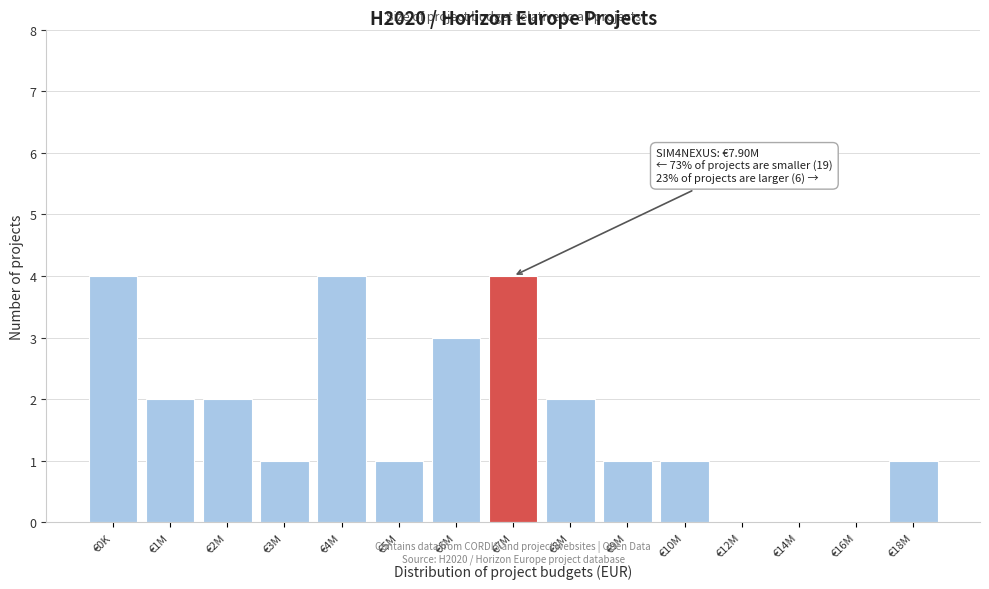

Reading right to left, list all the values displayed in this chart.

€18M=1	€16M=0	€14M=0	€12M=0	€10M=1	€9M=1	€8M=2	€7M=4	€6M=3	€5M=1	€4M=4	€3M=1	€2M=2	€1M=2	€0K=4